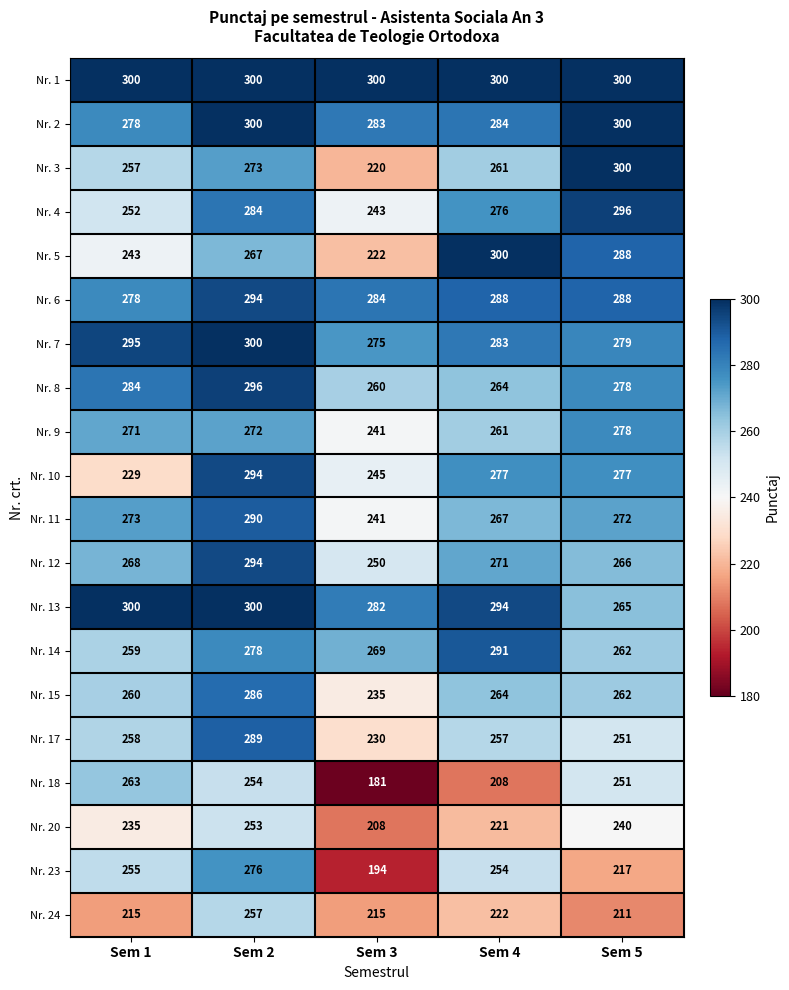

What is the highest value of the Nr. 9 series?

278